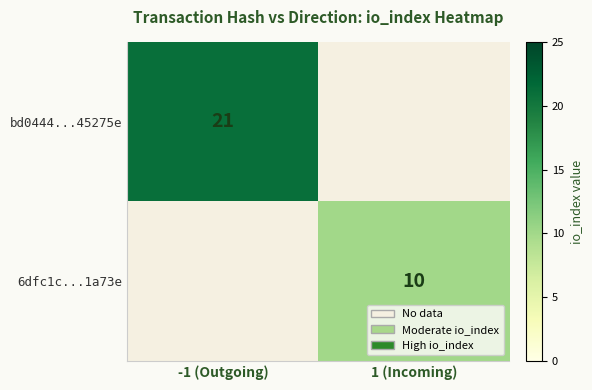

The value of bd0444...45275e at -1 (Outgoing) is 4. True or false?

False